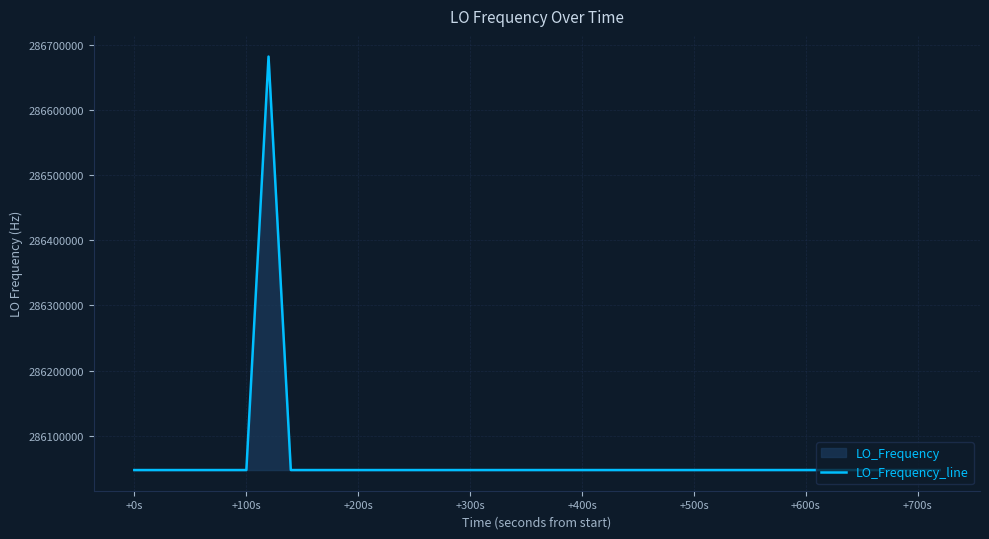

What is the minimum value shown in the chart?

286046991.0